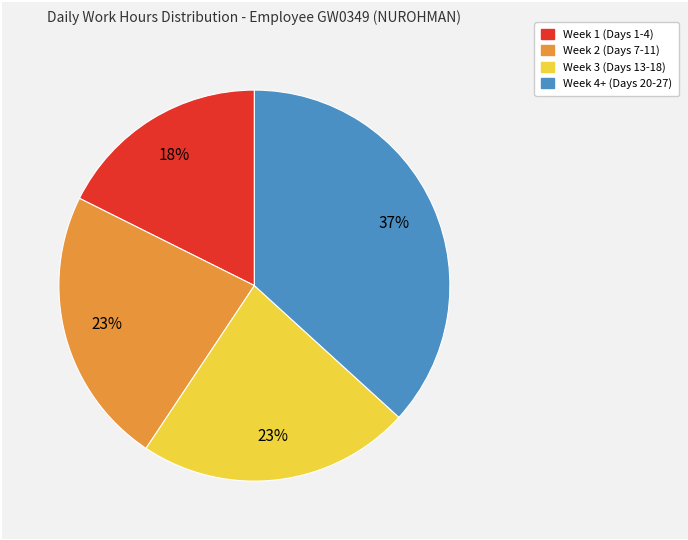

Is there a majority slice in this chart?

No